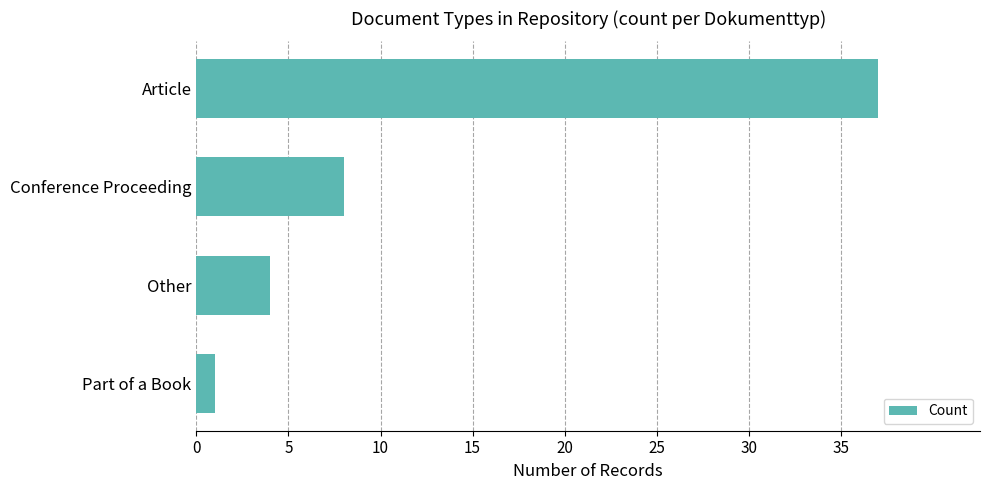

Reading bottom to top, what are all the values shown in this chart?

Part of a Book=1	Other=4	Conference Proceeding=8	Article=37